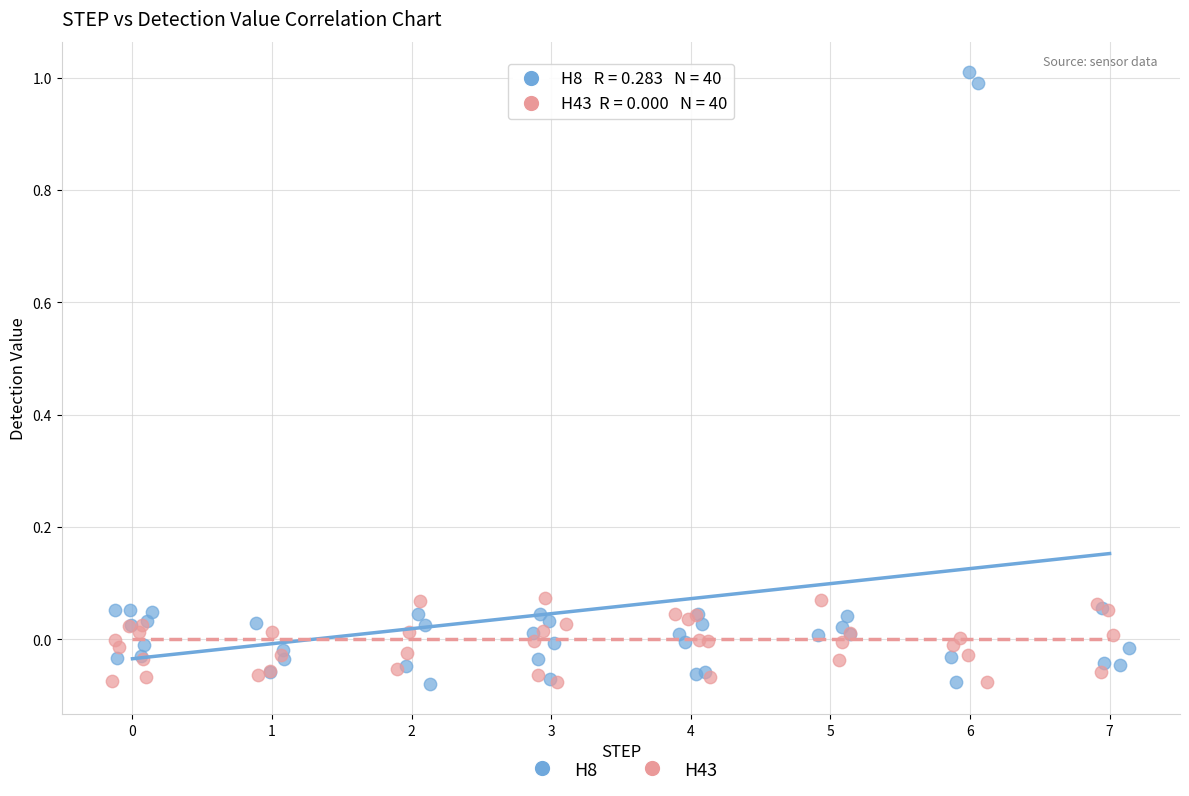

Which series reaches the maximum Y coordinate?

H8